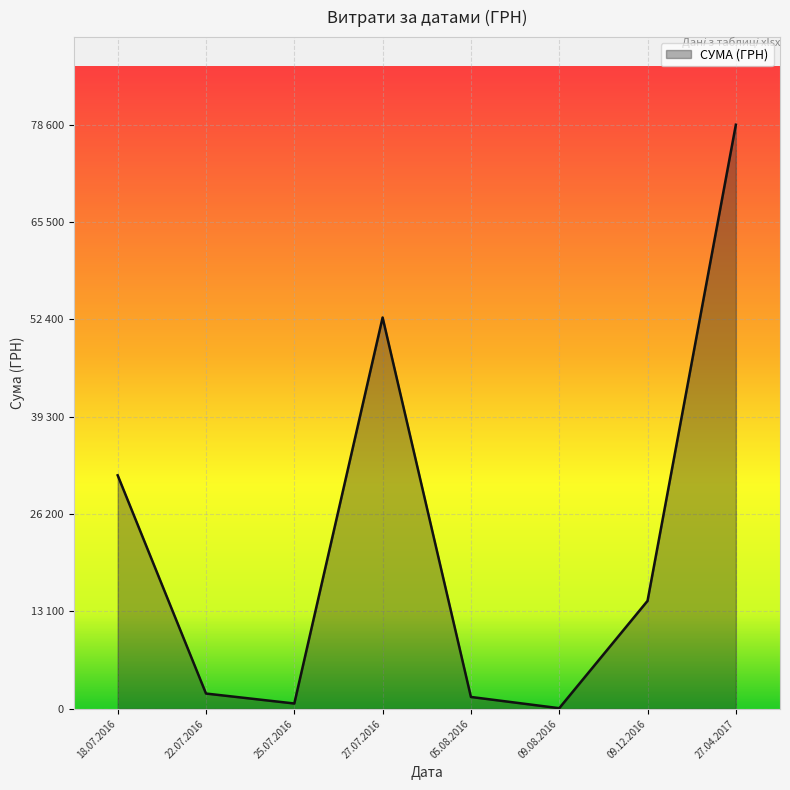

Does the chart have visible grid lines?

Yes